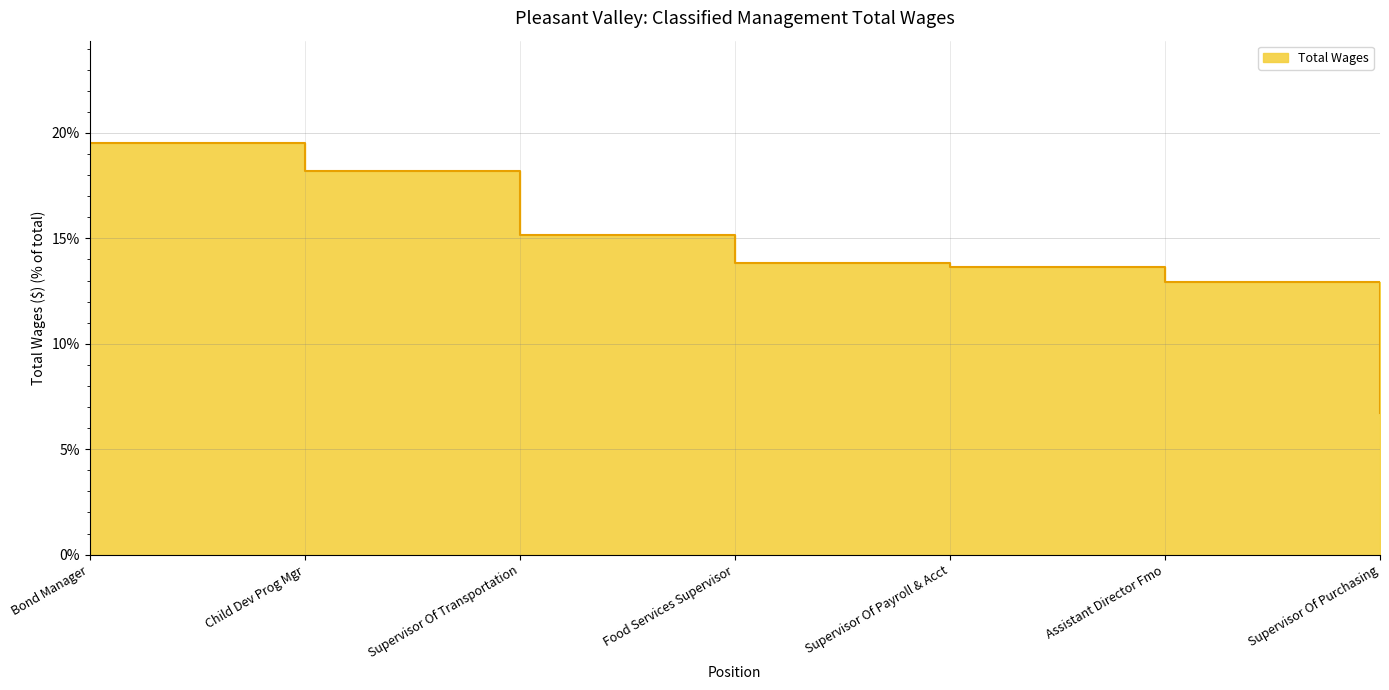

Where is the data nearest to the value 13?

Assistant Director Fmo